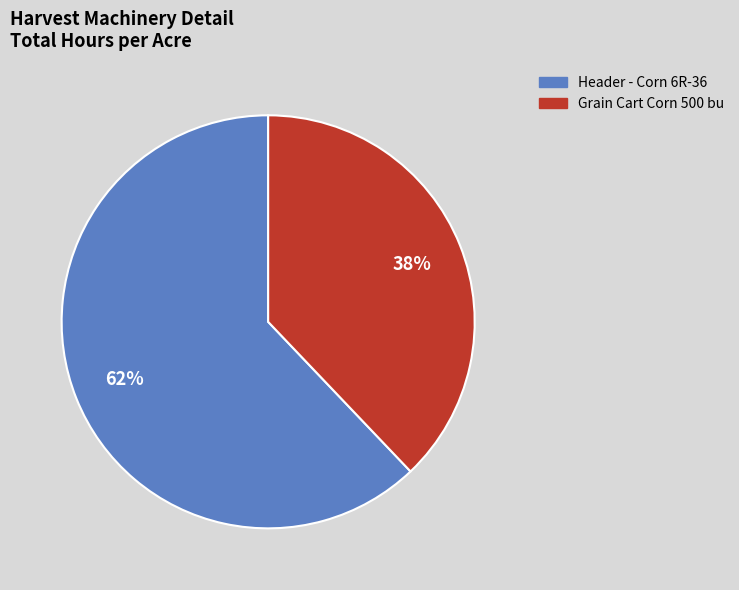

Do Header - Corn 6R-36 and Grain Cart Corn 500 bu together represent more than half of the pie?

Yes